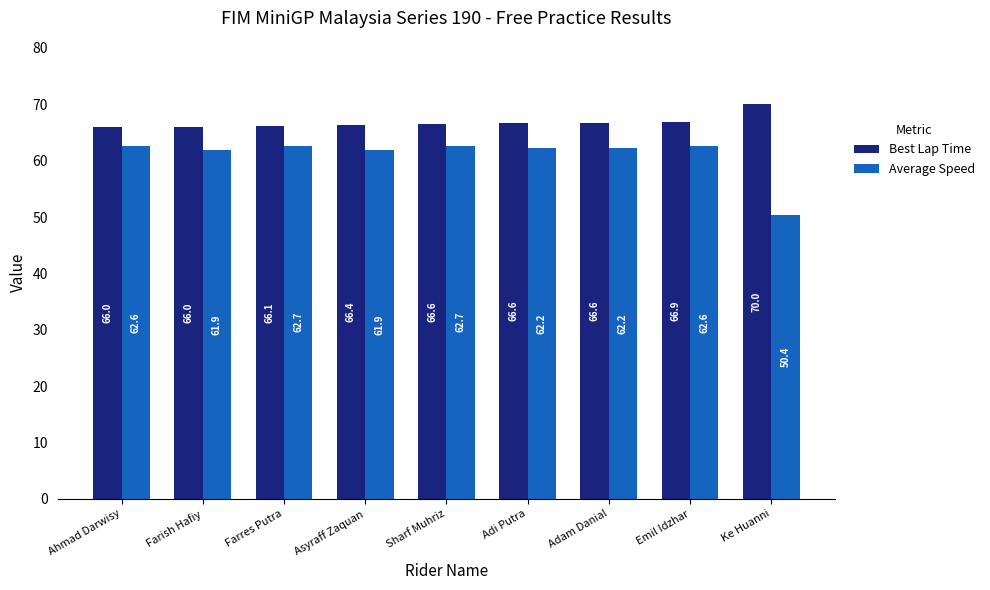

At which label does Best Lap Time reach its peak?

Ke Huanni